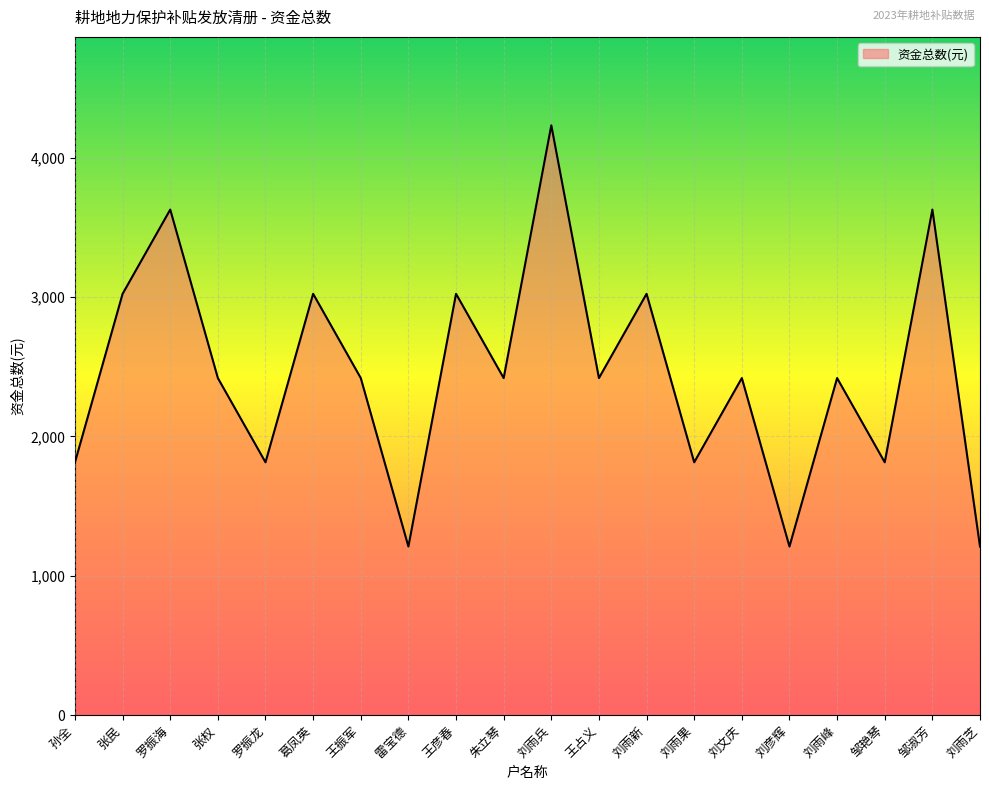

At which label does the data first exceed 2419?

张民